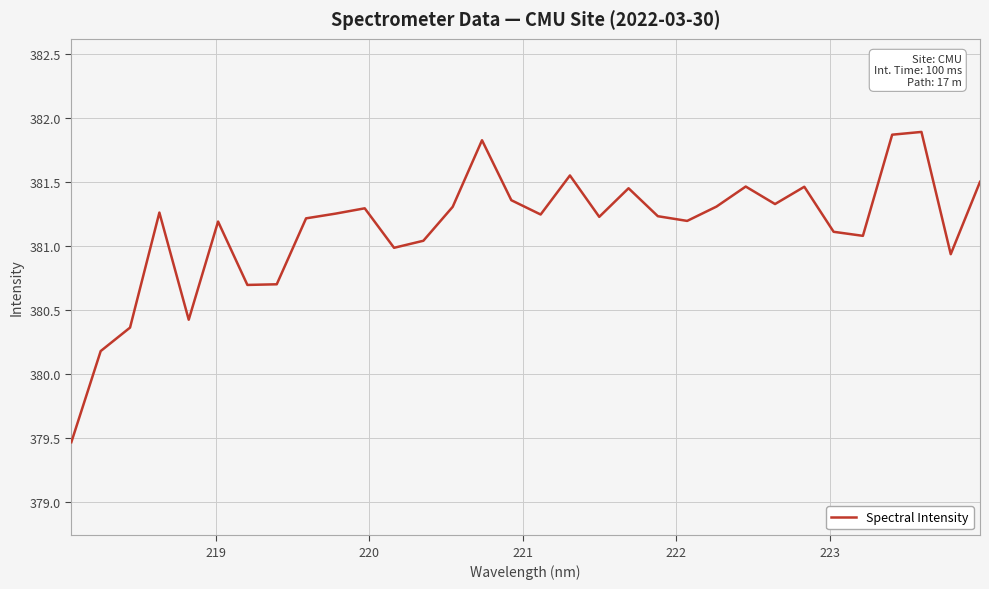

What is the minimum value shown in the chart?

379.5